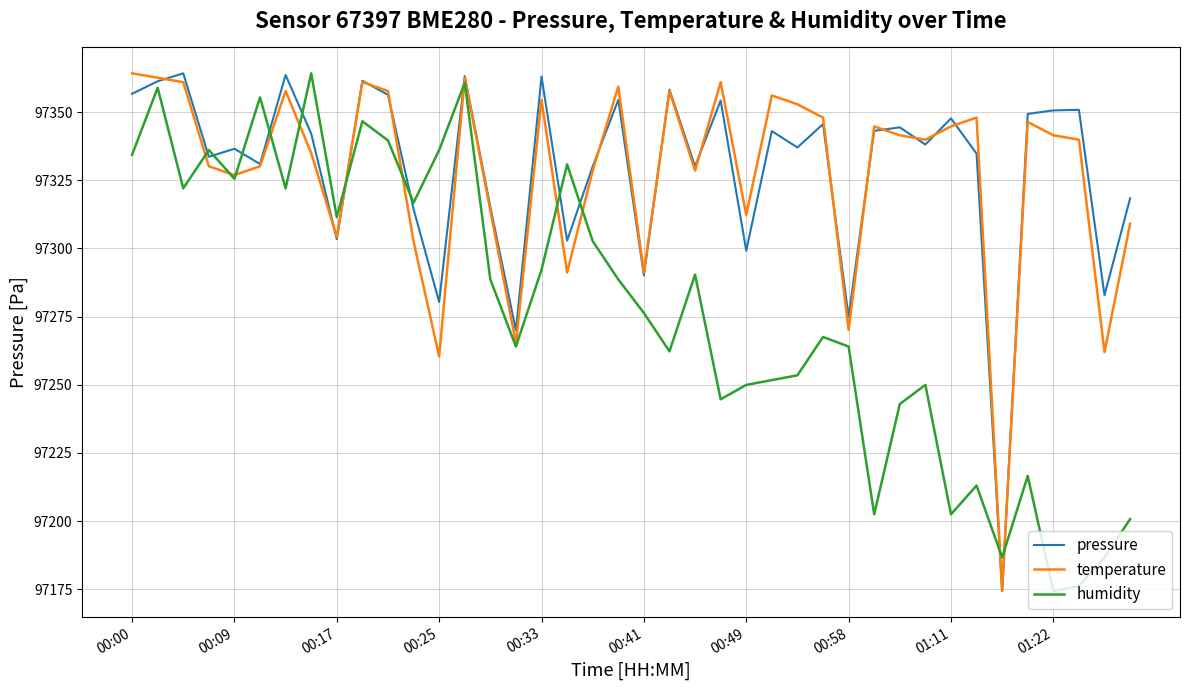

Which series has the largest total across all categories?

pressure